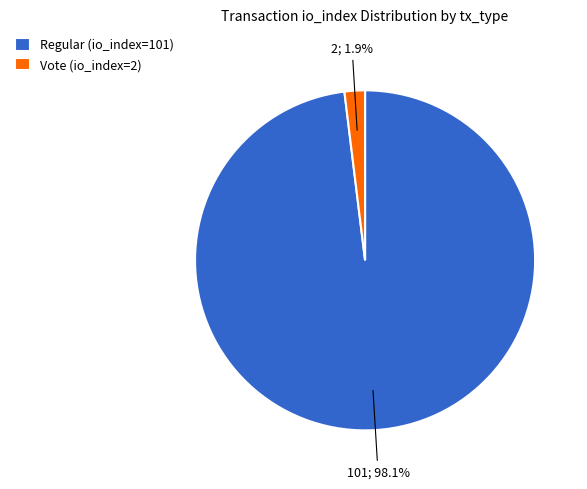

Is there any slice that represents more than half of the pie?

Yes